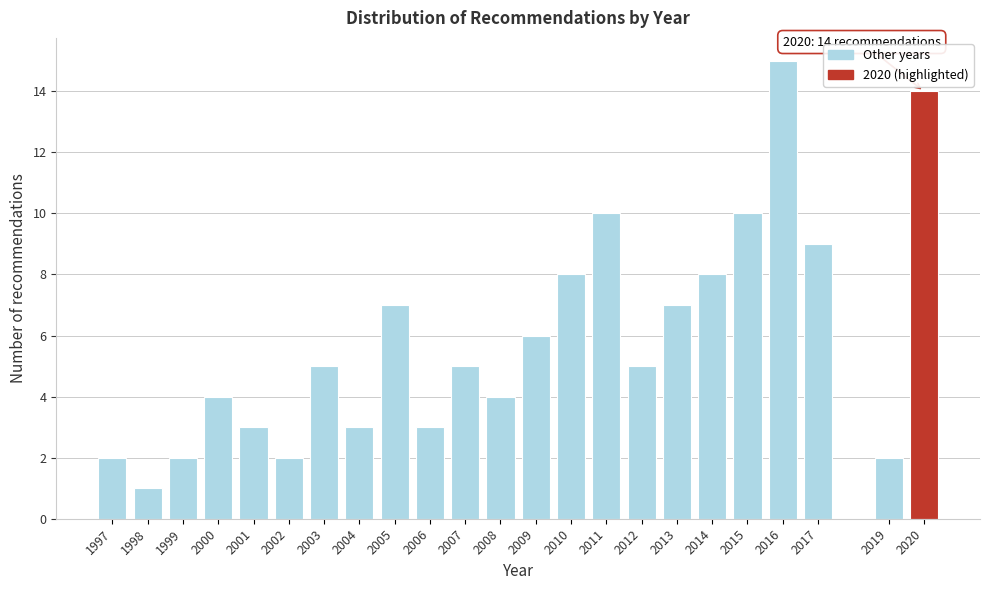

Reading left to right, list all the values displayed in this chart.

2	1	2	4	3	2	5	3	7	3	5	4	6	8	10	5	7	8	10	15	9	2	14